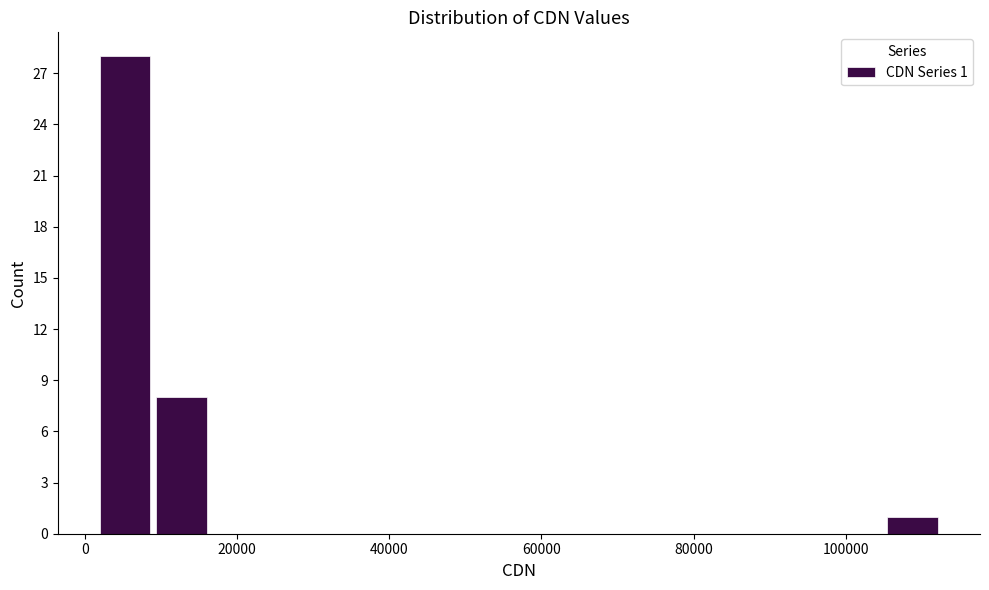

Around what value on the x-axis is the tallest bar? Give the approximate position of its centre, as read against the axis.

6000